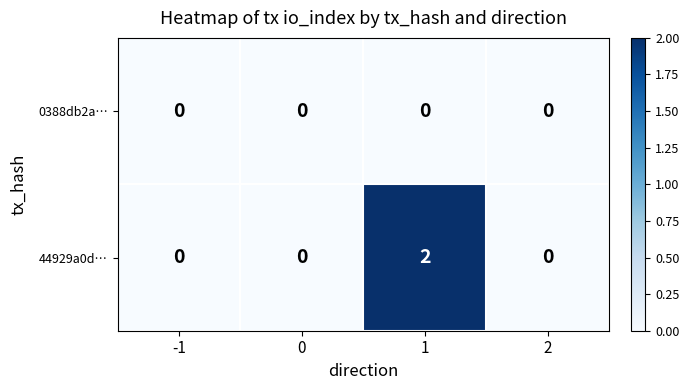

The 0388db2a… series shows 0 at 1. True or false?

True